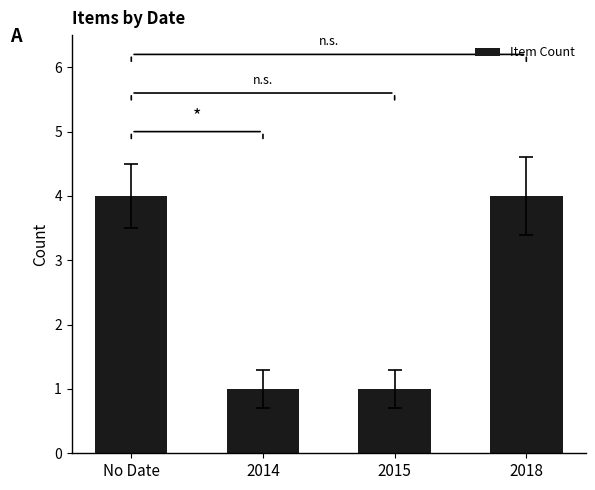

The value at 2014 is 1. True or false?

True